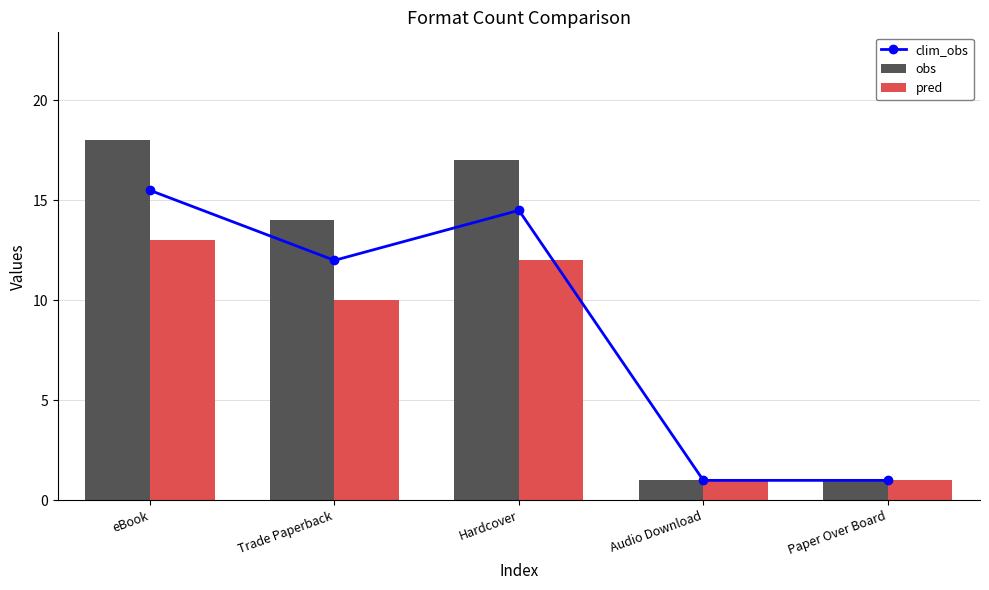

Rank the categories by obs value from lowest to highest.

Audio Download, Paper Over Board, Trade Paperback, Hardcover, eBook